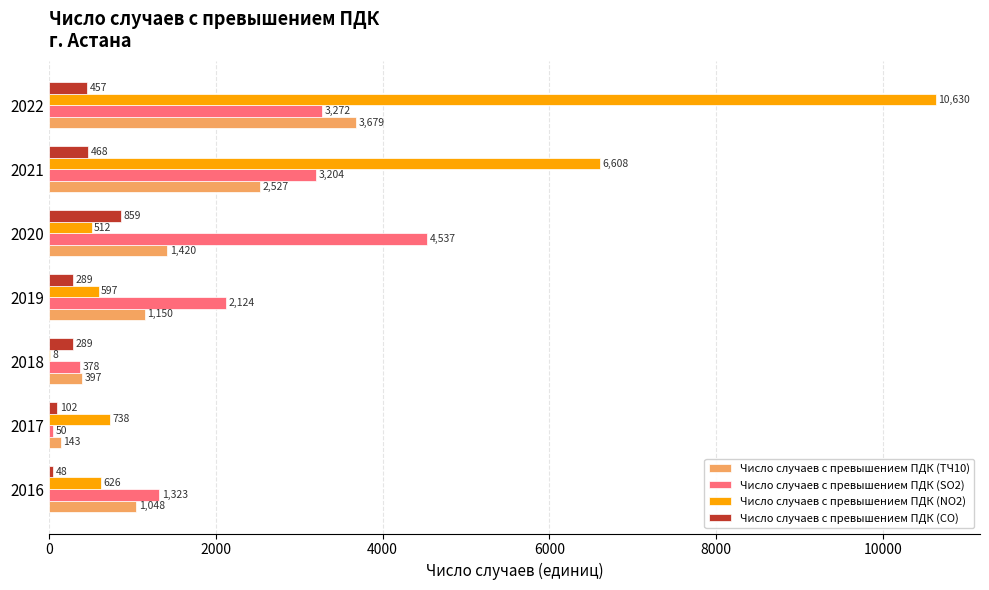

At which label is Число случаев с превышением ПДК (SO2) closest to 2293?

2019